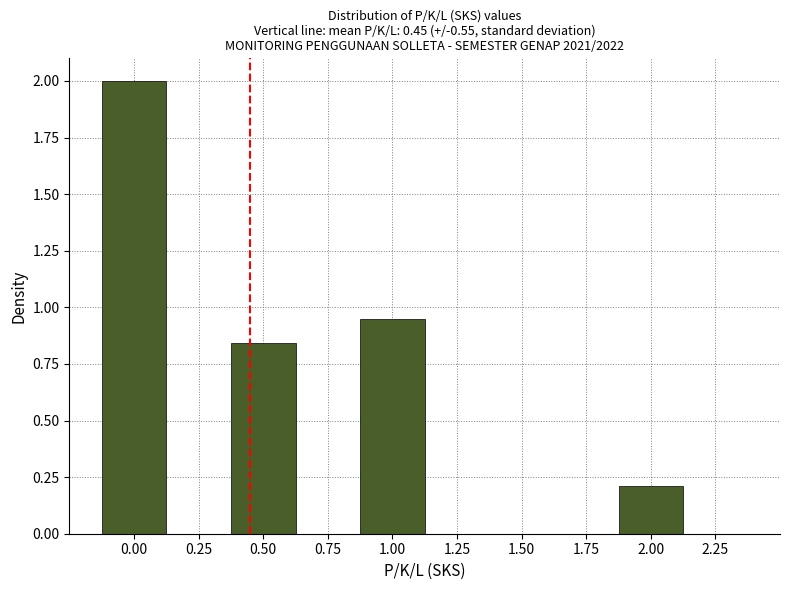

Reading left to right, list every bar in this chart as the range it spans on the x-axis followed by its height. Neither the bar edges nor the heights are printed on the chart, so give them approximately, as read against the axes.

-0.125 to 0.125: 2.00
0.125 to 0.375: 0
0.375 to 0.625: 0.85
0.625 to 0.875: 0
0.875 to 1.125: 0.95
1.125 to 1.375: 0
1.375 to 1.625: 0
1.625 to 1.875: 0
1.875 to 2.125: 0.20
2.125 to 2.375: 0